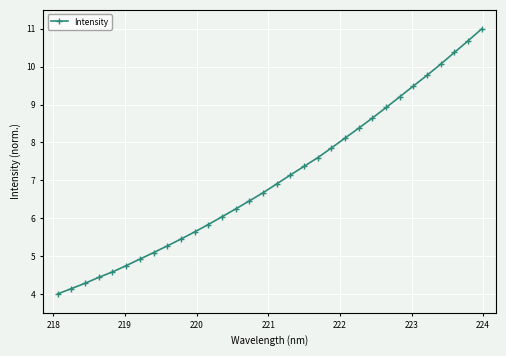

What is the value of the 21st point from the left?

7.9